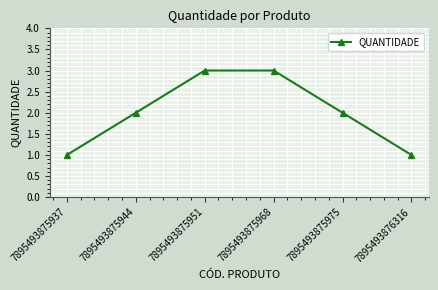

What is the value of the 5th point from the left?

2